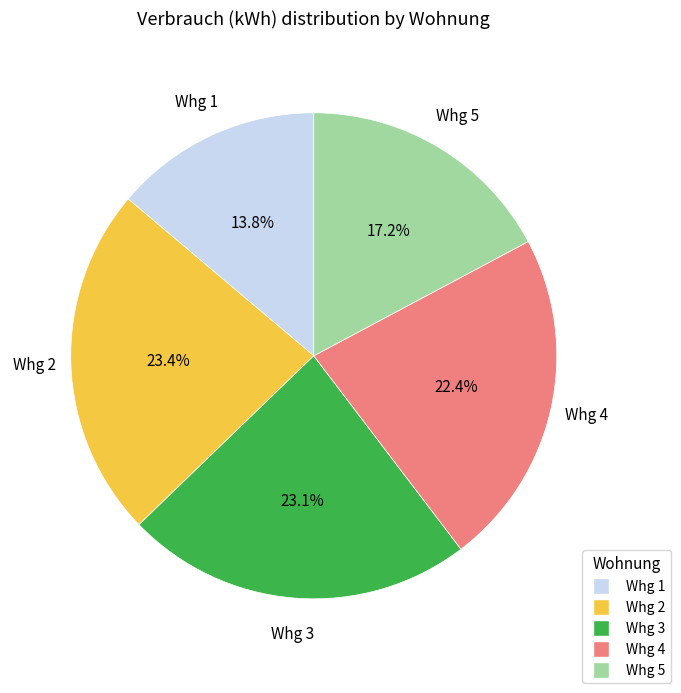

Do Whg 1 and Whg 3 together represent more than half of the pie?

No